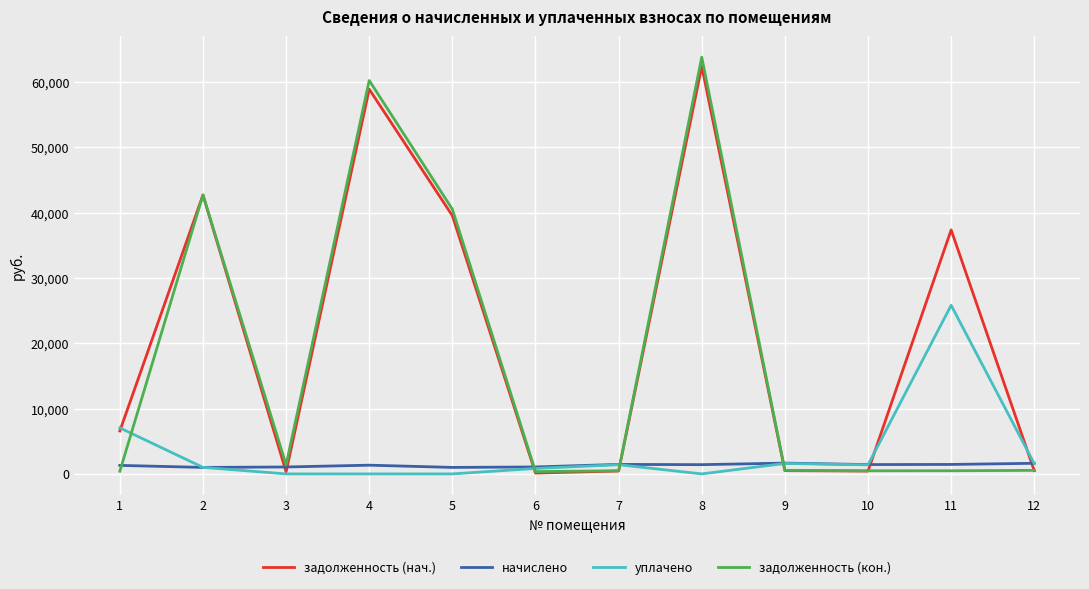

At which category does задолженность (нач.) reach its first local peak?

2